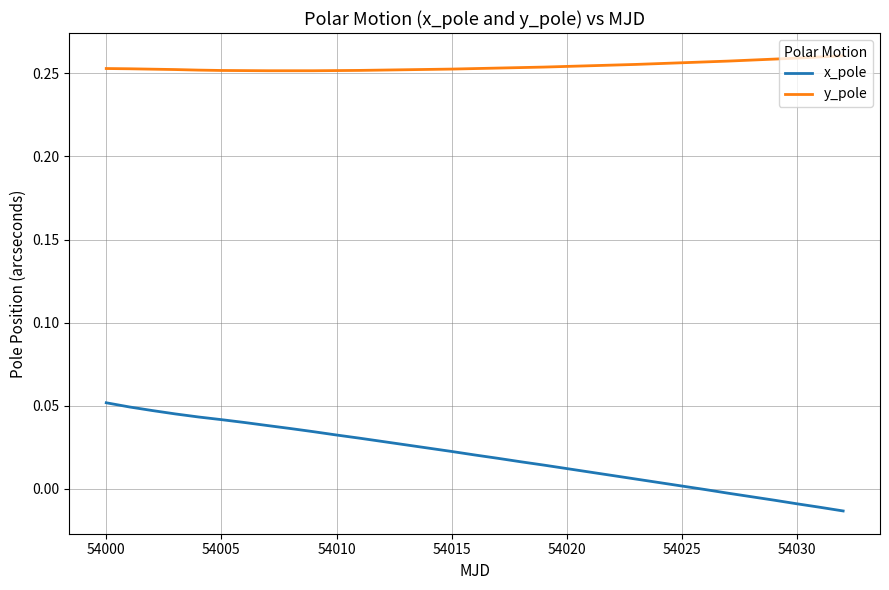

Which series has the largest total across all categories?

y_pole